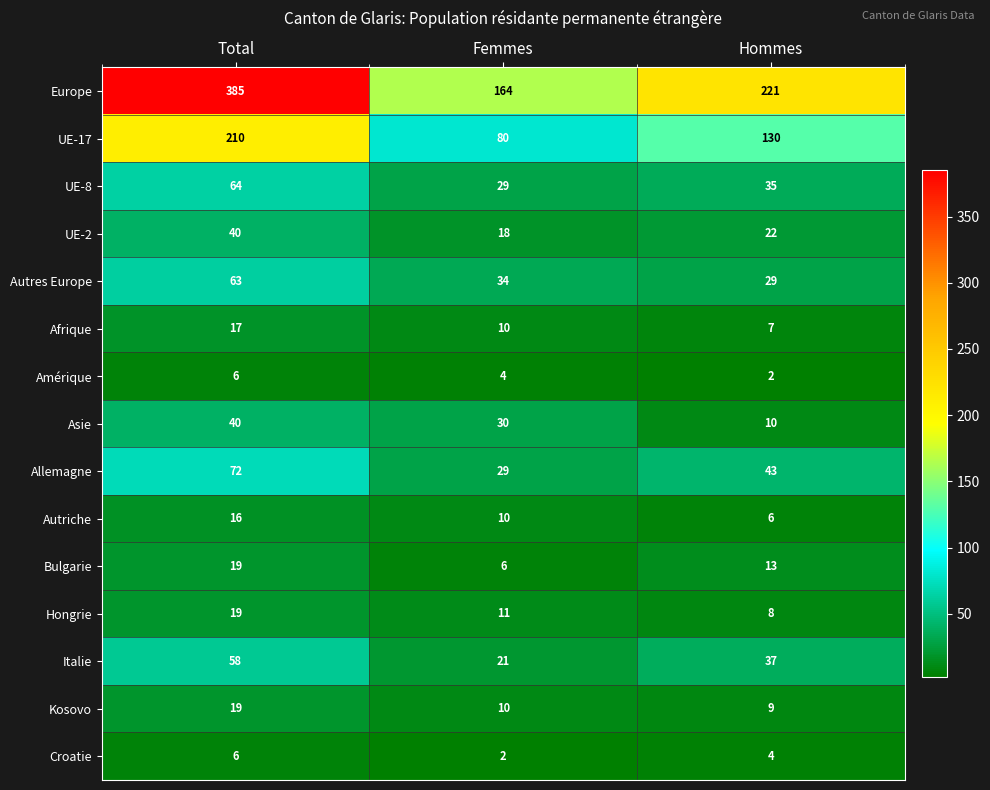

Where does the UE-17 series first go above 130?

Total